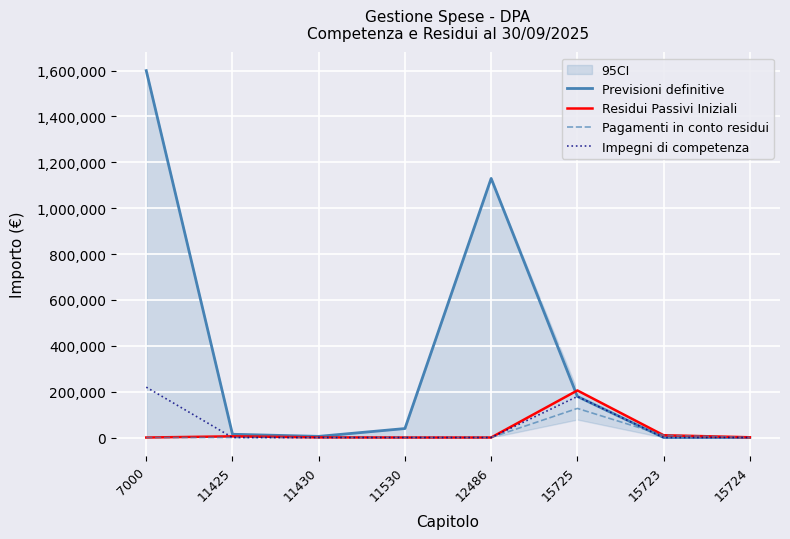

Reading left to right, transcribe all the data shown in this chart.

Previsioni definitive: 1600000.0	14244.0	5029.3	39160.5	1130000.0	179000.0	0.0	0.0
Residui Passivi Iniziali: 0.0	5126.4	500.0	0.0	0.0	205277.3	10000.0	1100.0
Pagamenti in conto residui: 0.0	0.0	0.0	0.0	0.0	126927.3	10000.0	600.0
Impegni di competenza: 219600.0	0.0	0.0	0.0	0.0	179000.0	0.0	0.0